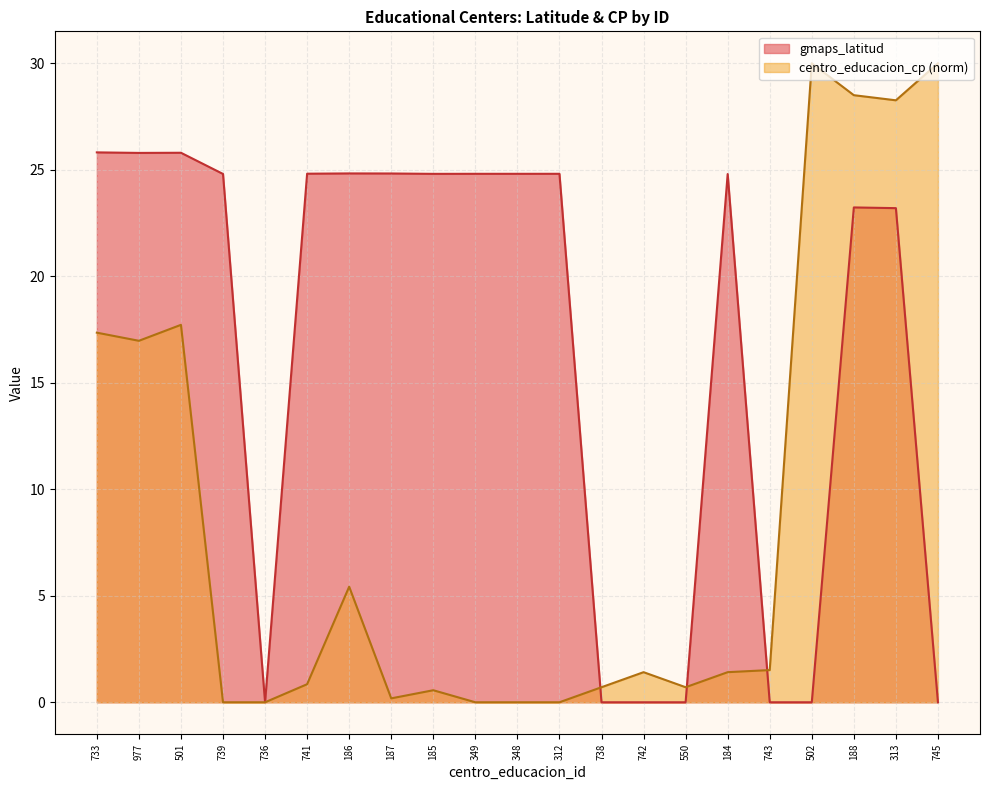

What are all the series names shown in the legend?

gmaps_latitud, centro_educacion_cp (norm)